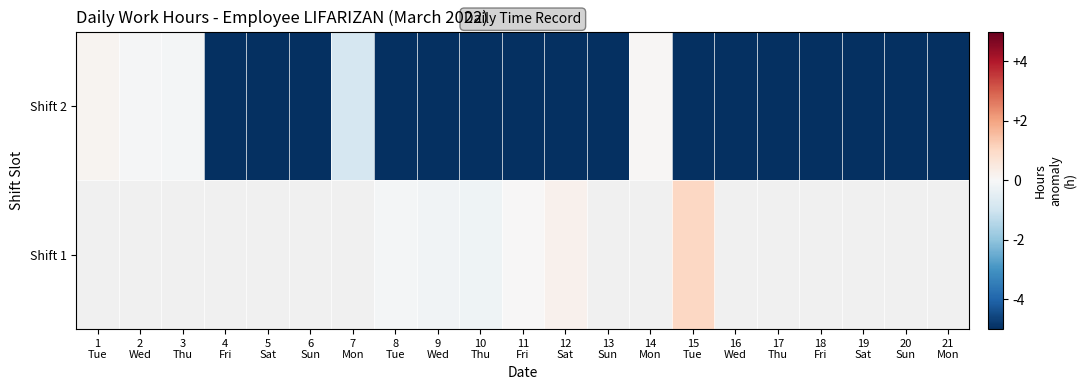

True or false: Shift 1 has a value of 1.0 at 15 Tue.

True